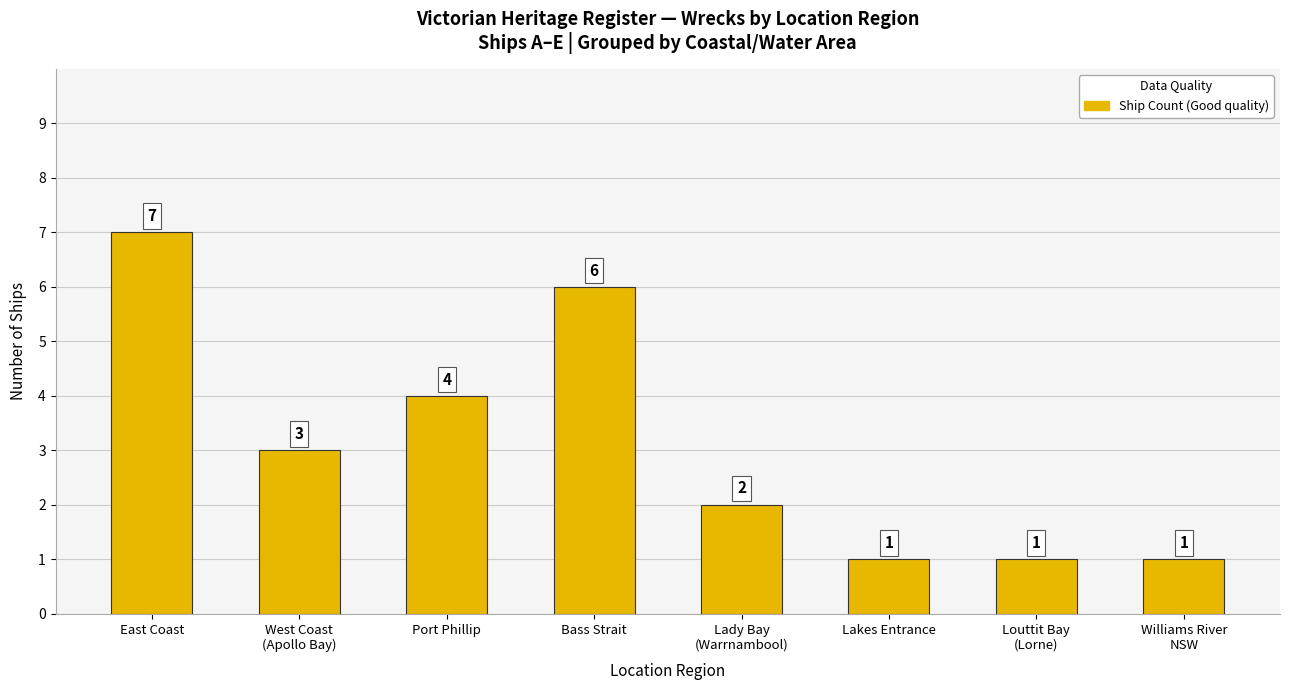

Approximately how many times larger is the value at Lakes Entrance compared to Williams River
NSW?

1.0